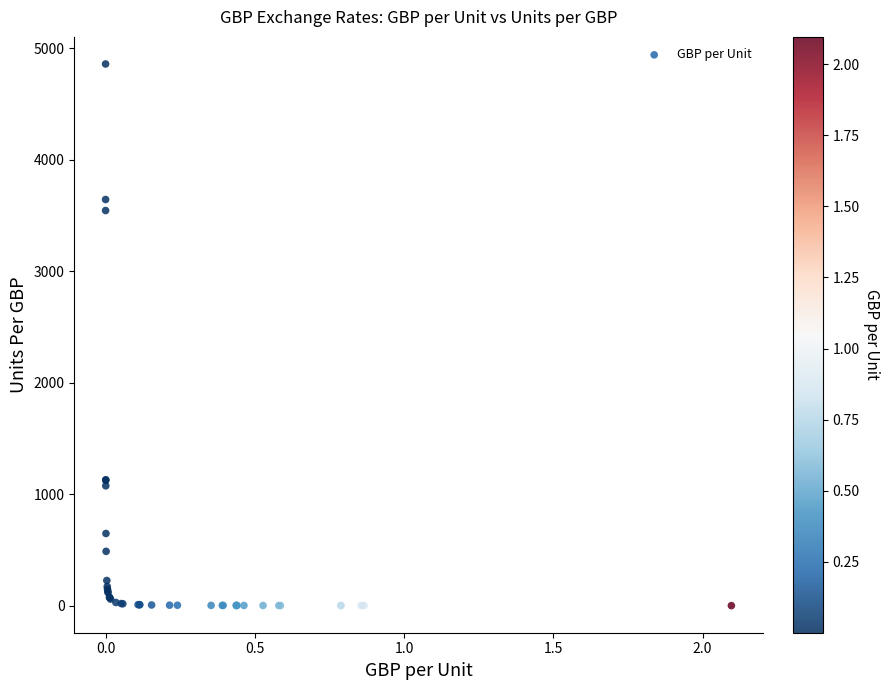

What Y value in the scatter plot is closest to 2429?

3543.7